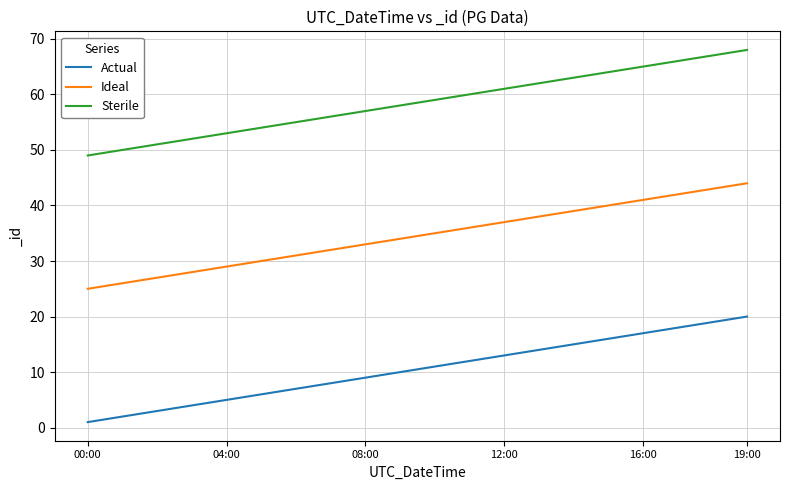

Rank the series by their average value, from lowest to highest.

Actual, Ideal, Sterile